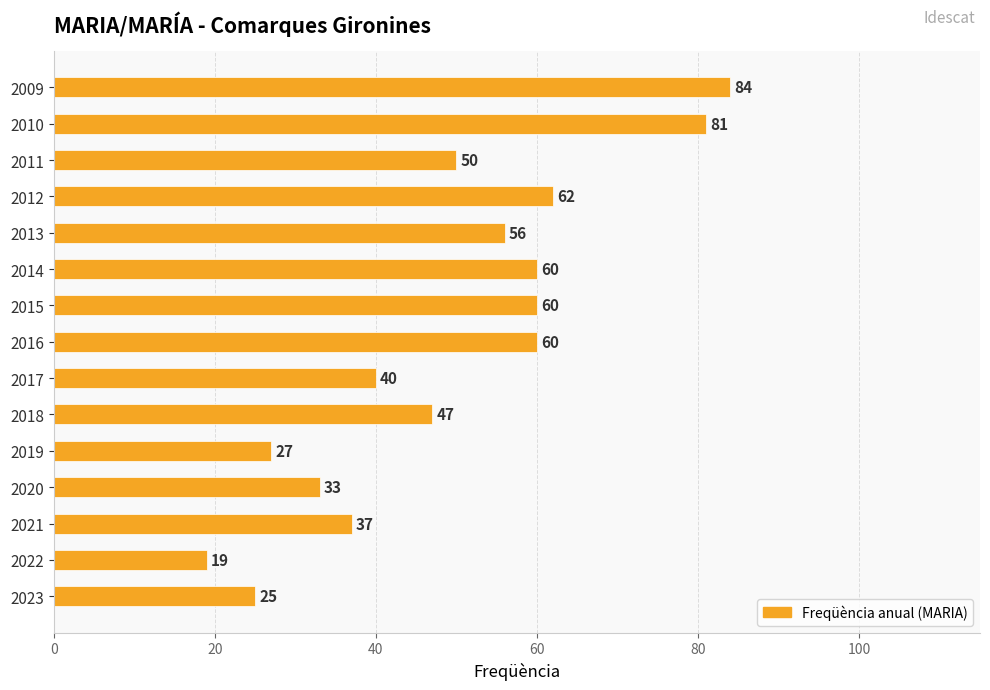

How many distinct data groups are displayed?

1